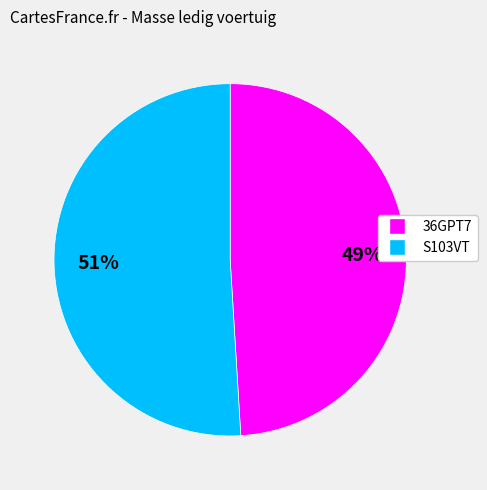

Do 36GPT7 and S103VT together represent more than half of the pie?

Yes